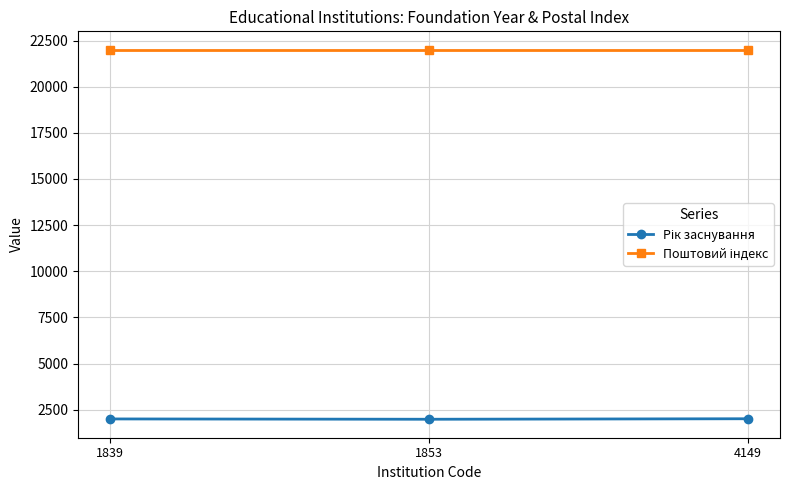

What is the minimum value shown in the chart?

1980